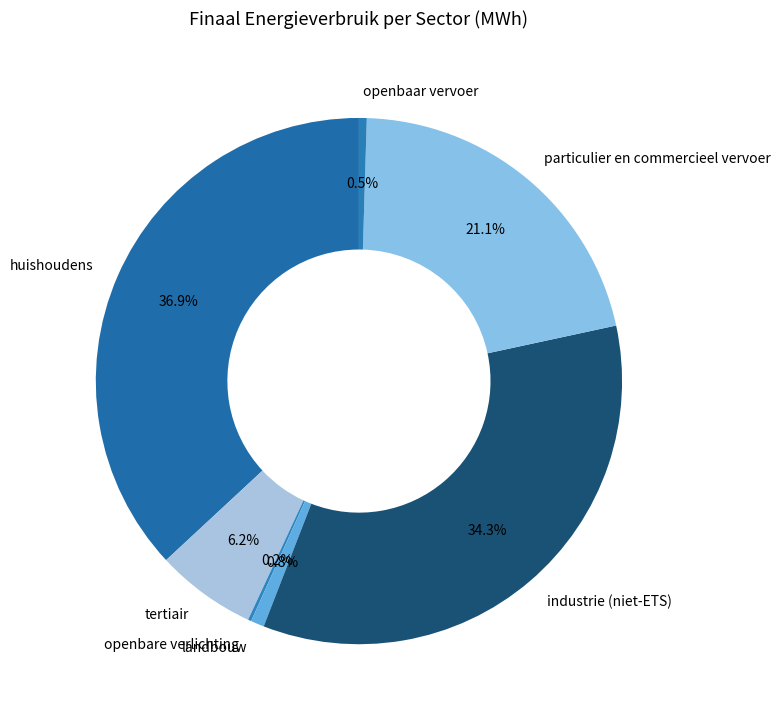

Is there any slice that represents more than half of the pie?

No